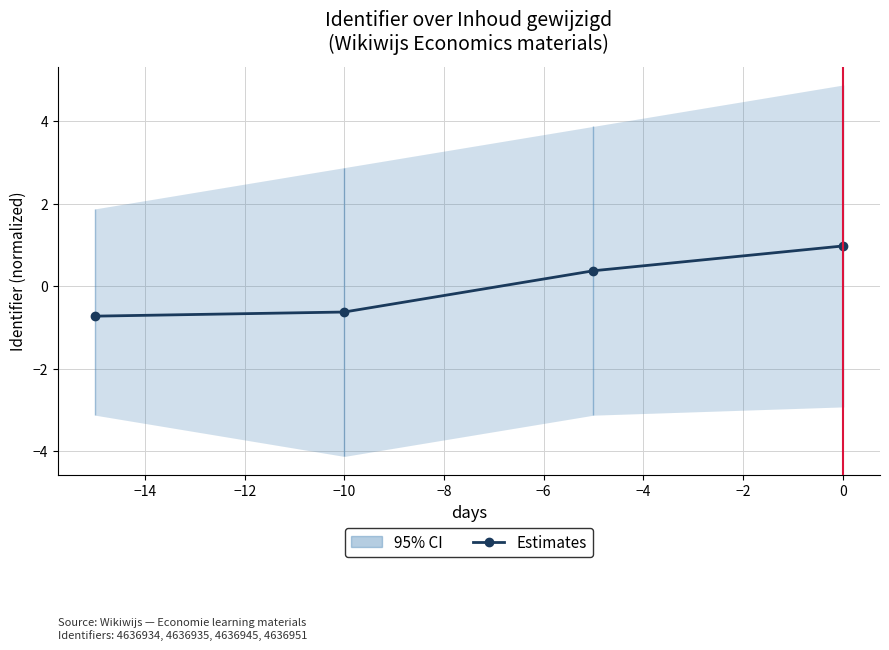

How many values are above zero?

2